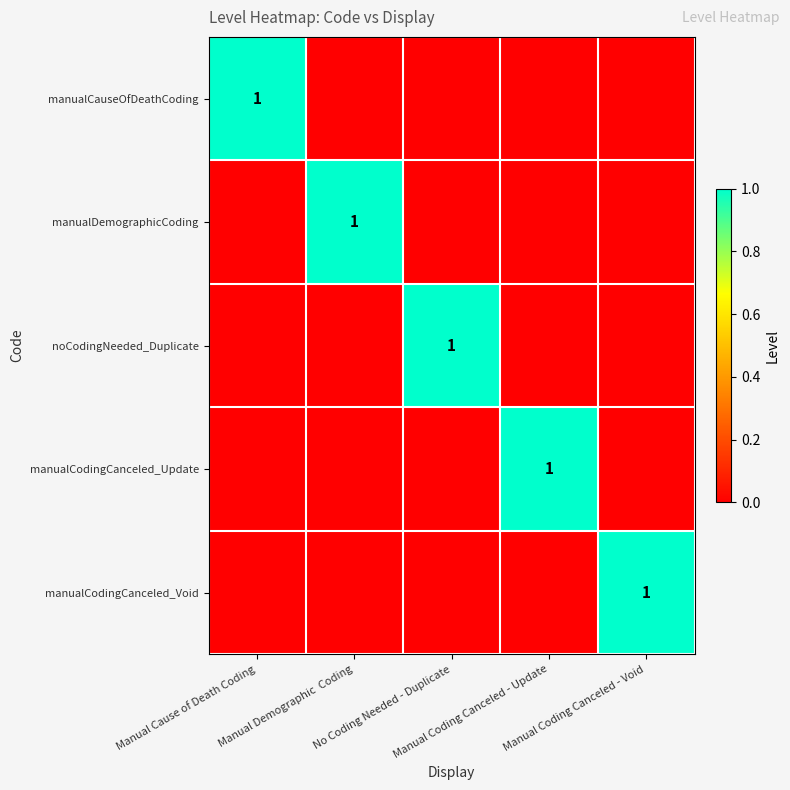

What is the difference between the maximum and second lowest values in the manualDemographicCoding series?

1